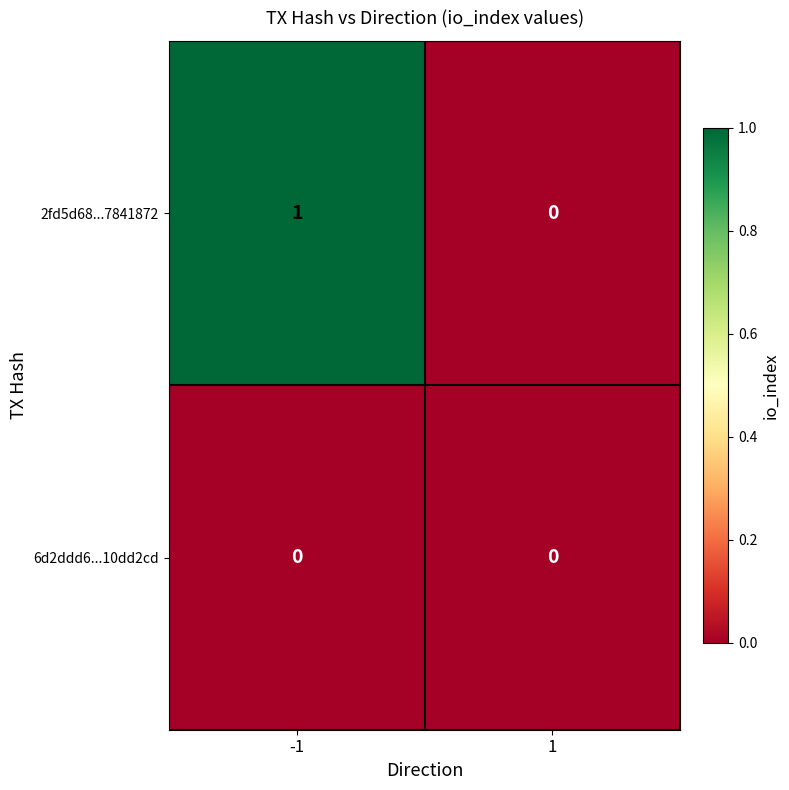

Reading left to right, extract all data points from this chart.

2fd5d68...7841872: -1=1	1=0
6d2ddd6...10dd2cd: -1=0	1=0